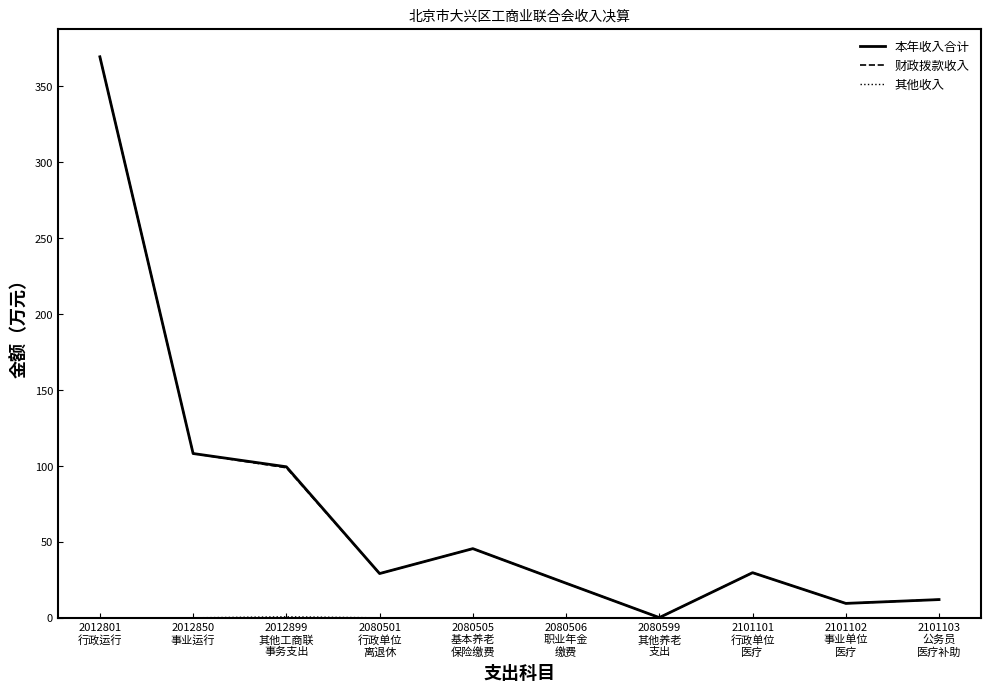

How many lines are shown in the chart?

3